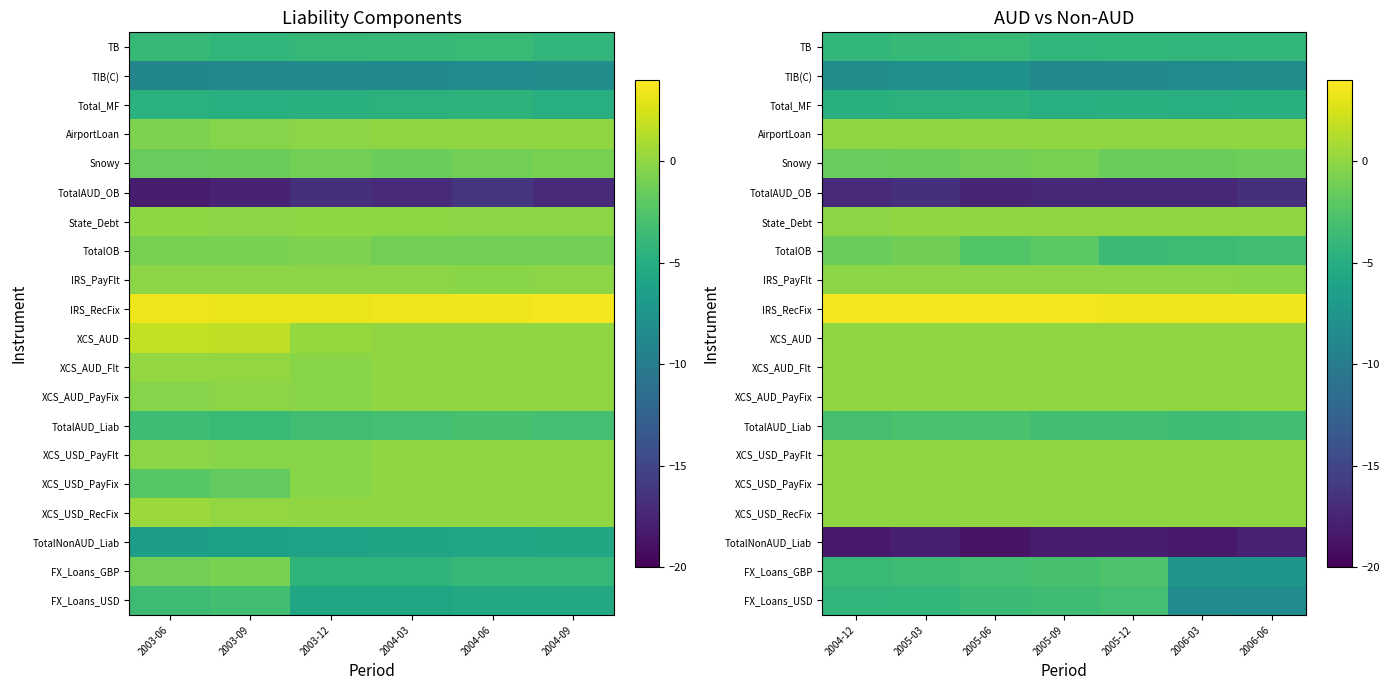

Which series has the largest total across all categories?

IRS_RecFix